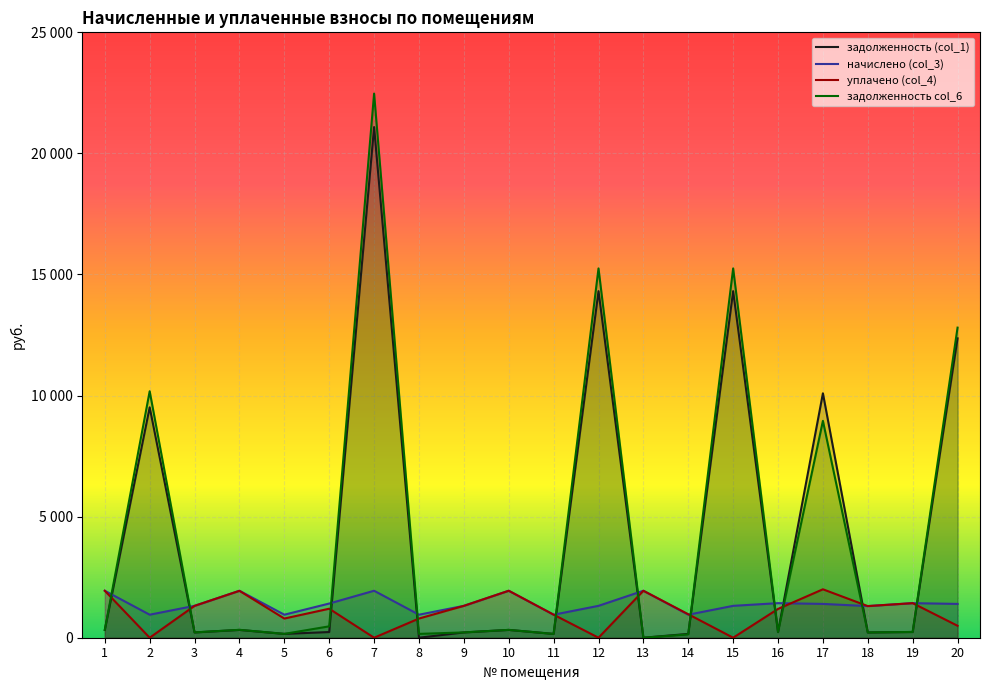

How many times do уплачено (col_4) and задолженность (col_1) cross each other?

11